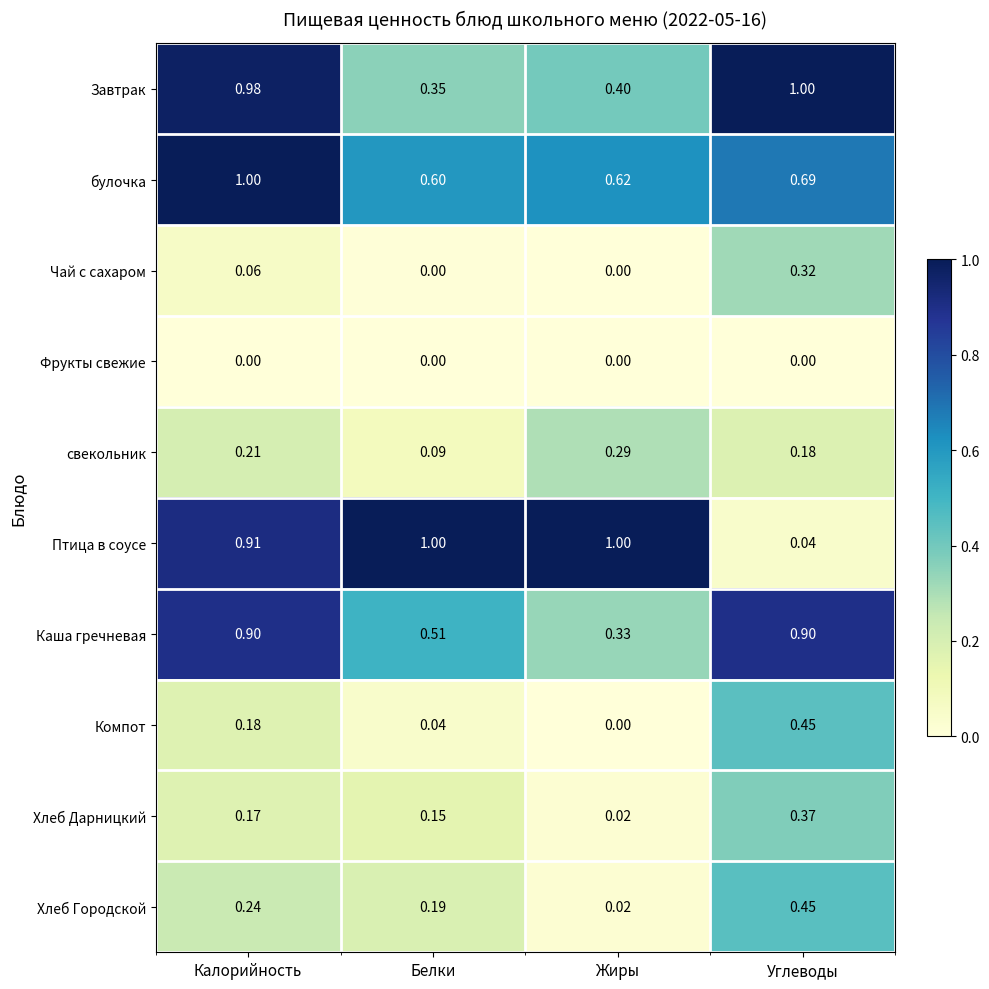

Which series has the largest range (max minus min)?

Птица в соусе